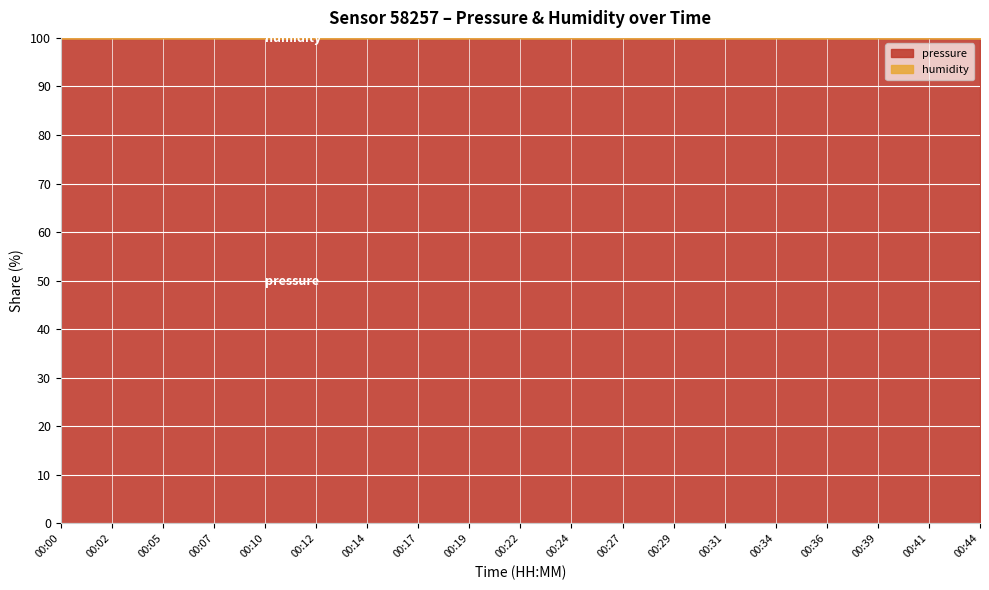

How many interior local peaks (higher than both neighbors) does the data have?

5